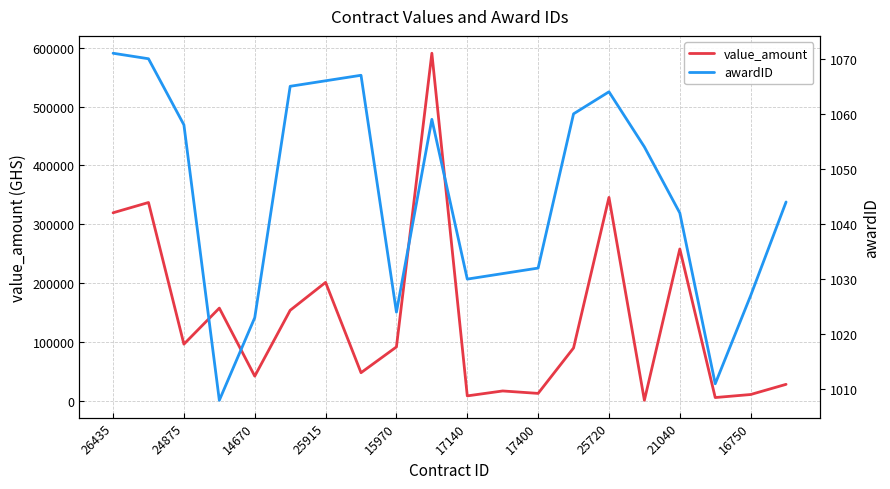

What is the value of the awardID point at the 3rd from the left?

1058.0